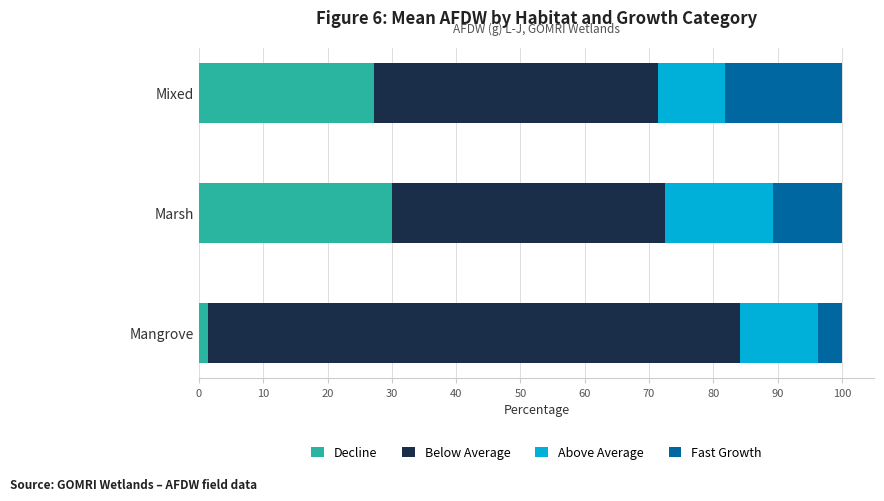

True or false: Decline has a value of 27.2 at Mixed.

True